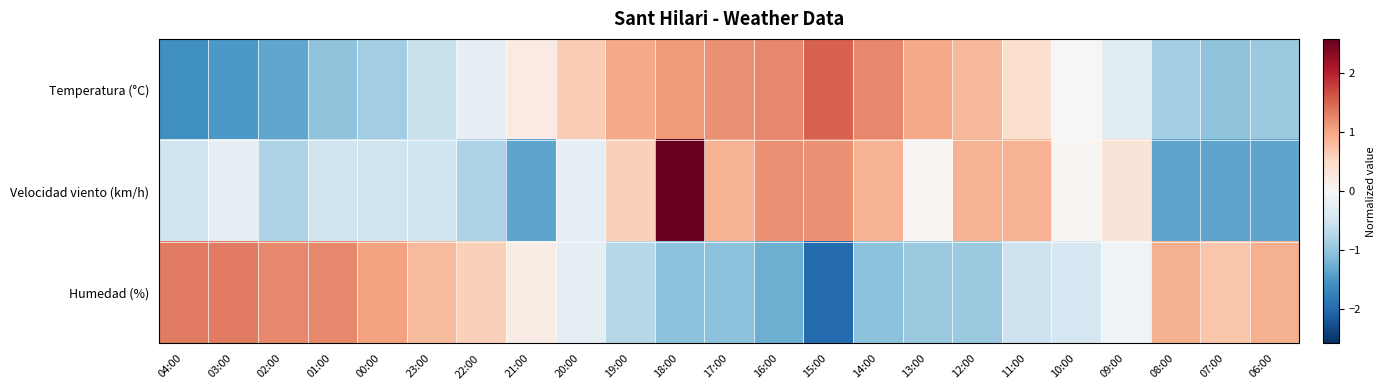

Rank the series by their average value, from lowest to highest.

Humedad (%), Velocidad viento (km/h), Temperatura (°C)